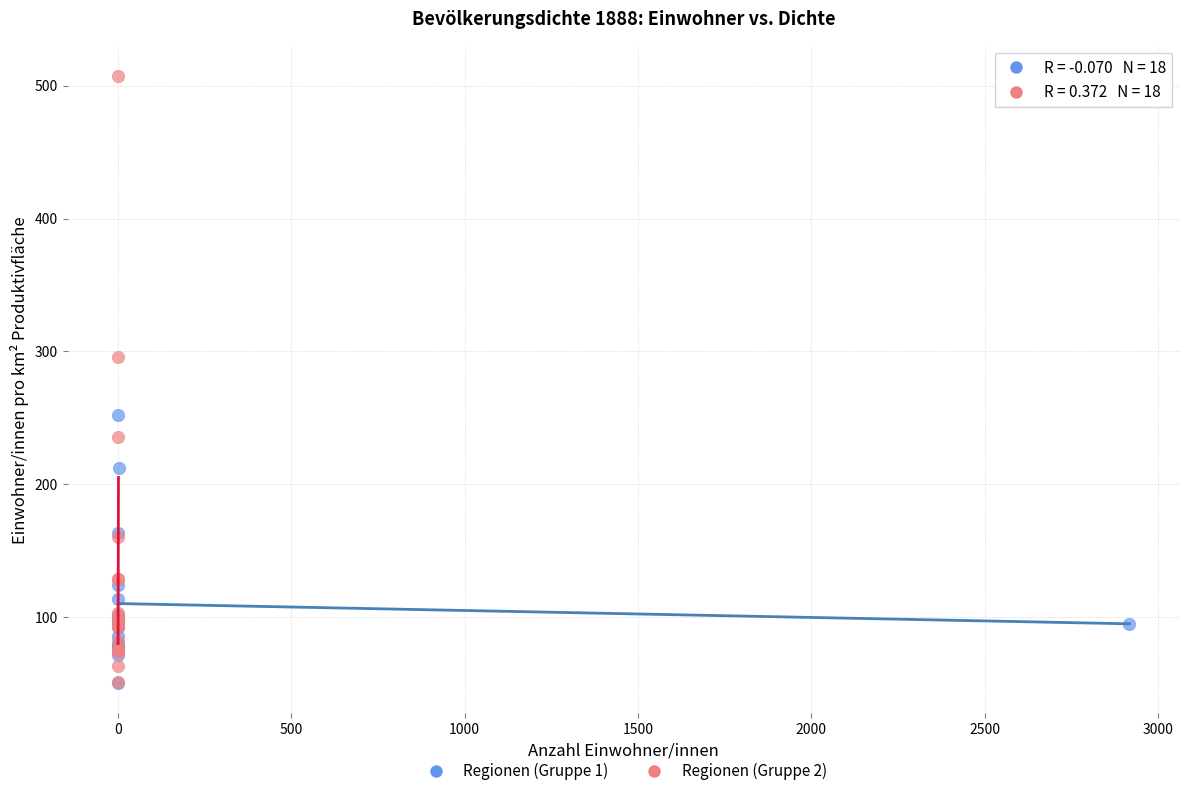

What are all the series names shown in the legend?

Regionen (Gruppe 1), Regionen (Gruppe 2)